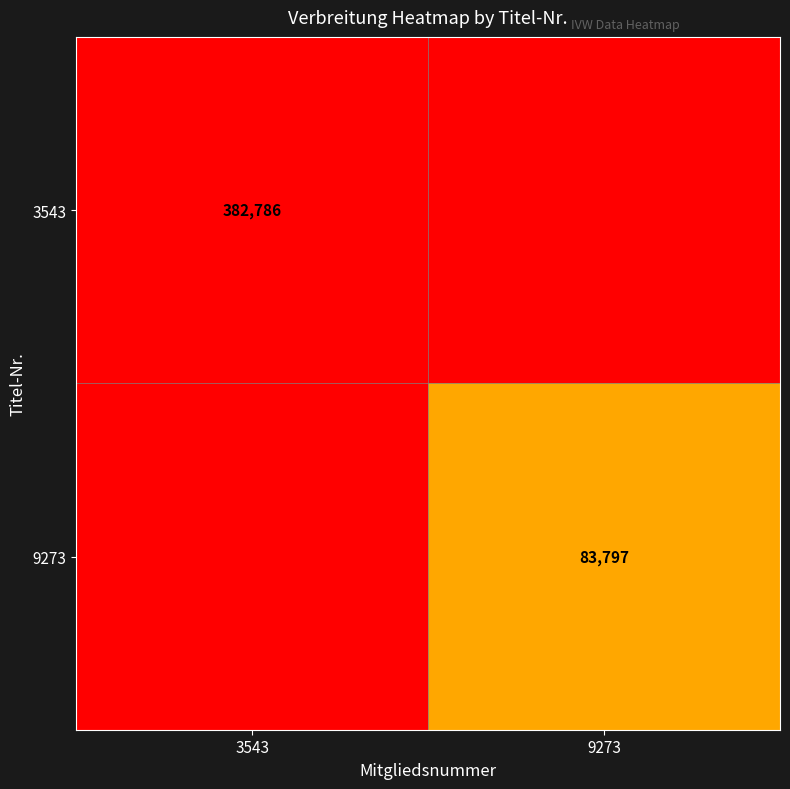

True or false: 3543 has a value of 249362 at 3543.

False